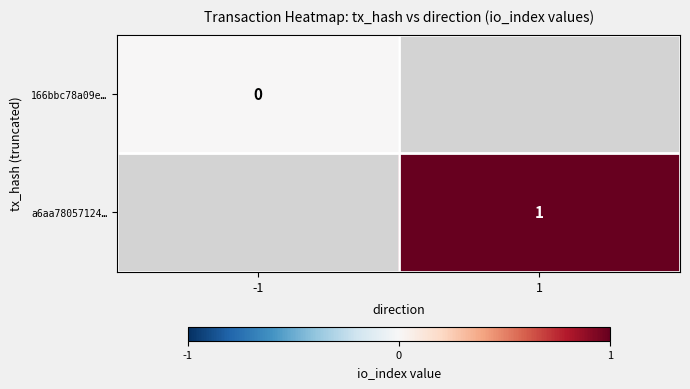

True or false: a6aa78057124… has a value of 1 at 1.

True